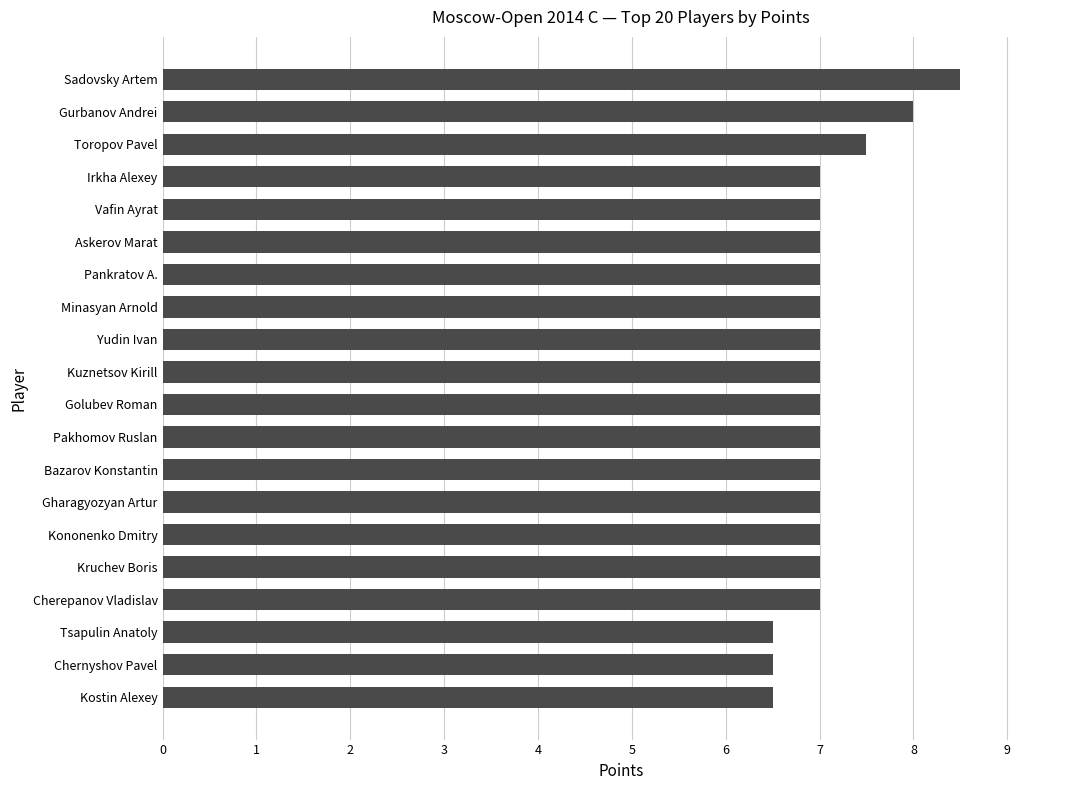

Is it true that the value at Golubev Roman is 7.0?

True